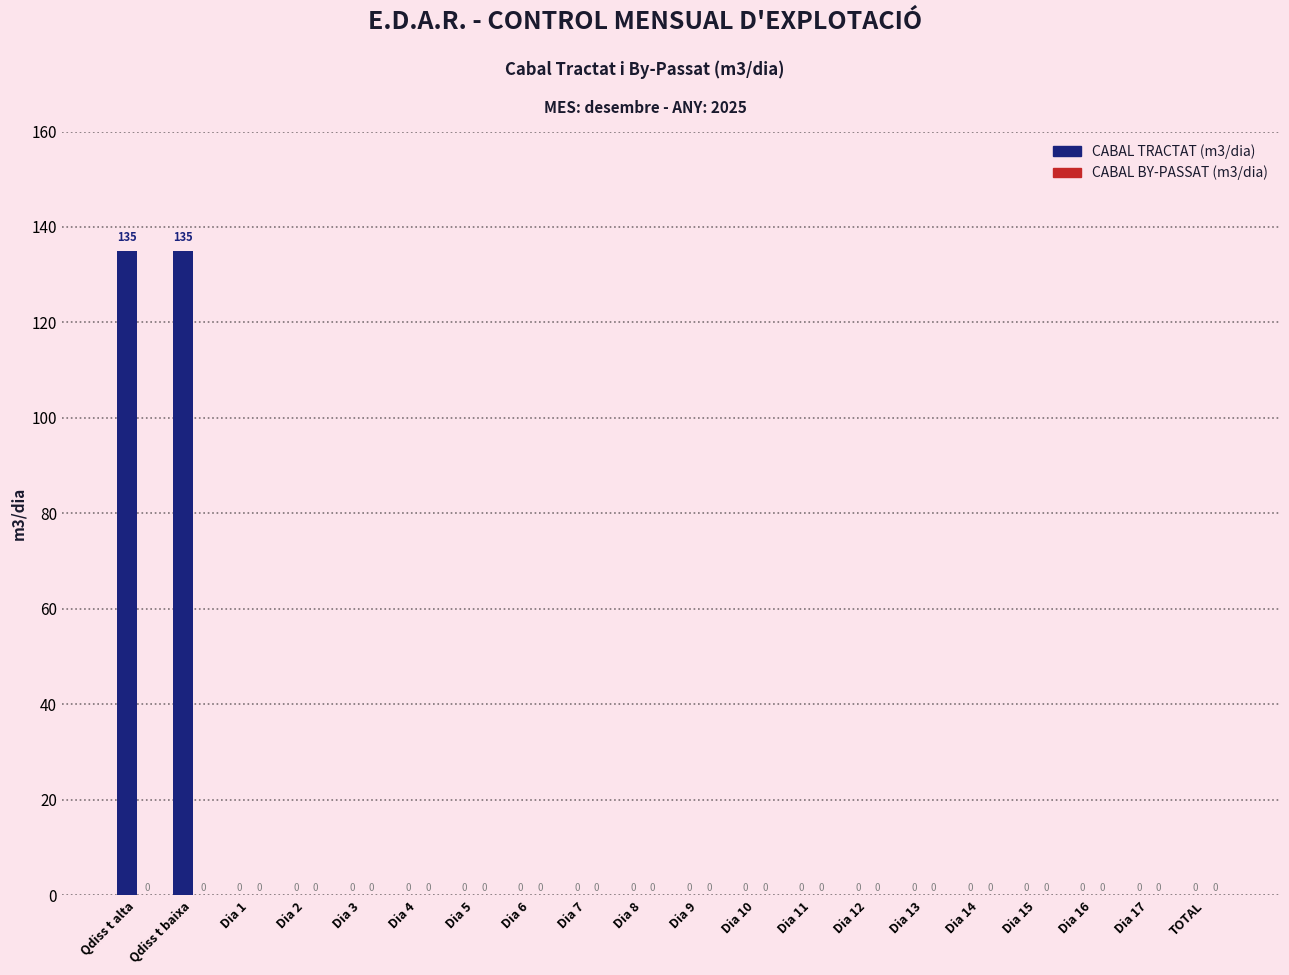

What is the maximum value shown in the chart?

135